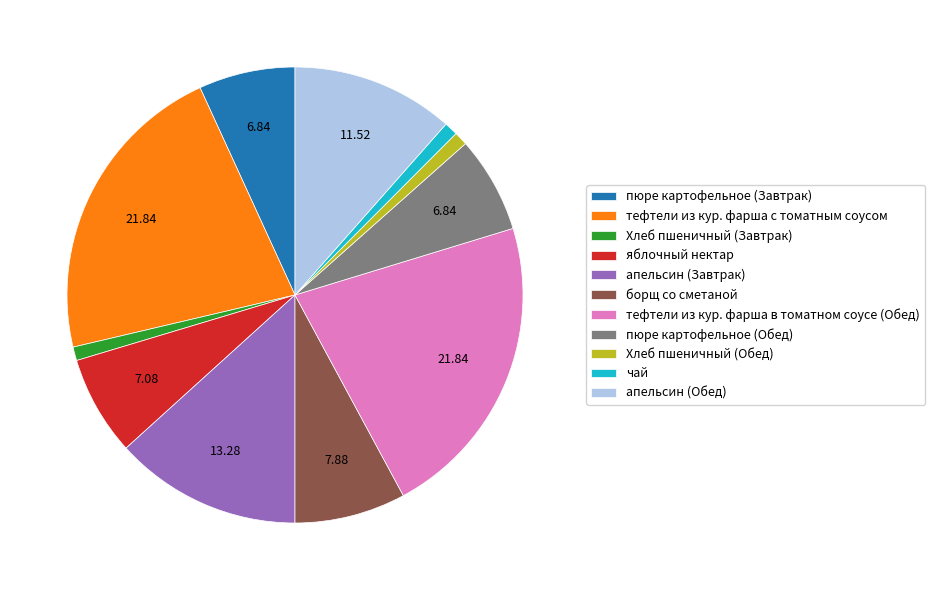

Approximately how many times larger is the value at тефтели из кур. фарша с томатным соусом compared to яблочный нектар?

3.1